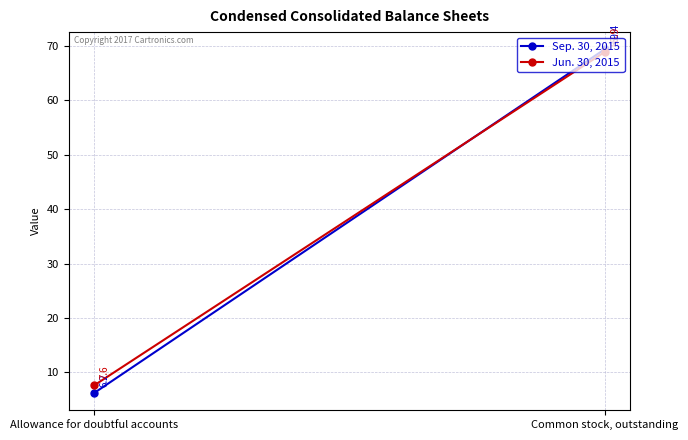

Between Allowance for doubtful accounts and Common stock, outstanding, which is larger?

Common stock, outstanding